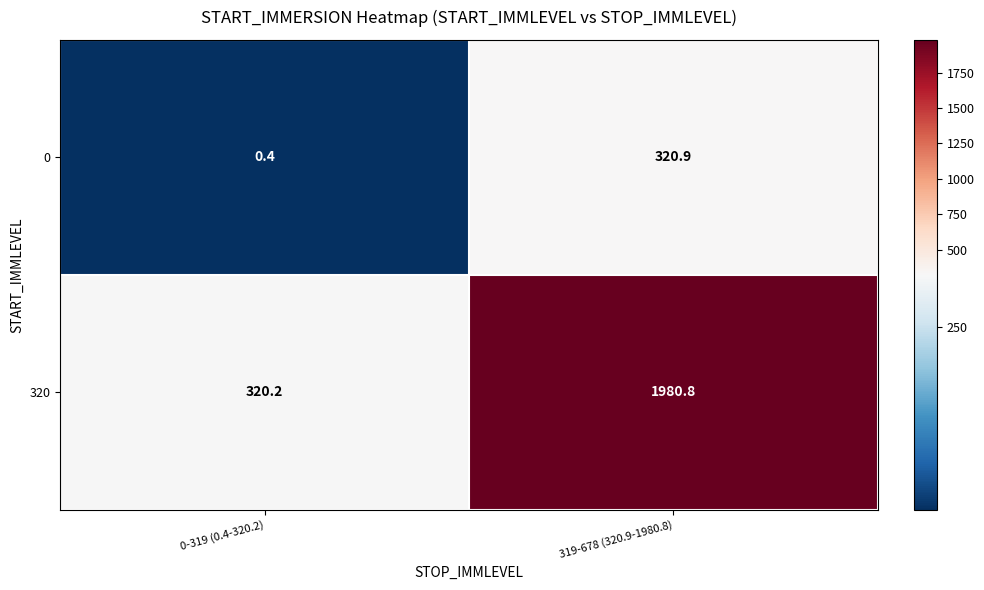

At how many categories does at least one series exceed 751?

1